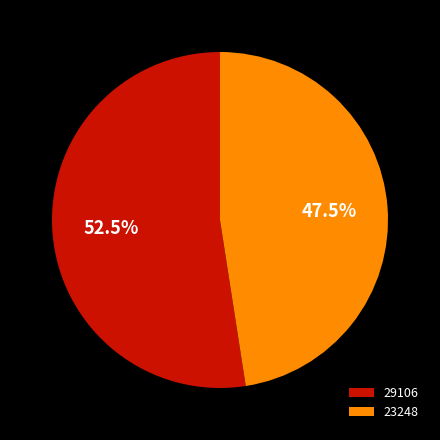

How many slices are in this pie chart?

2